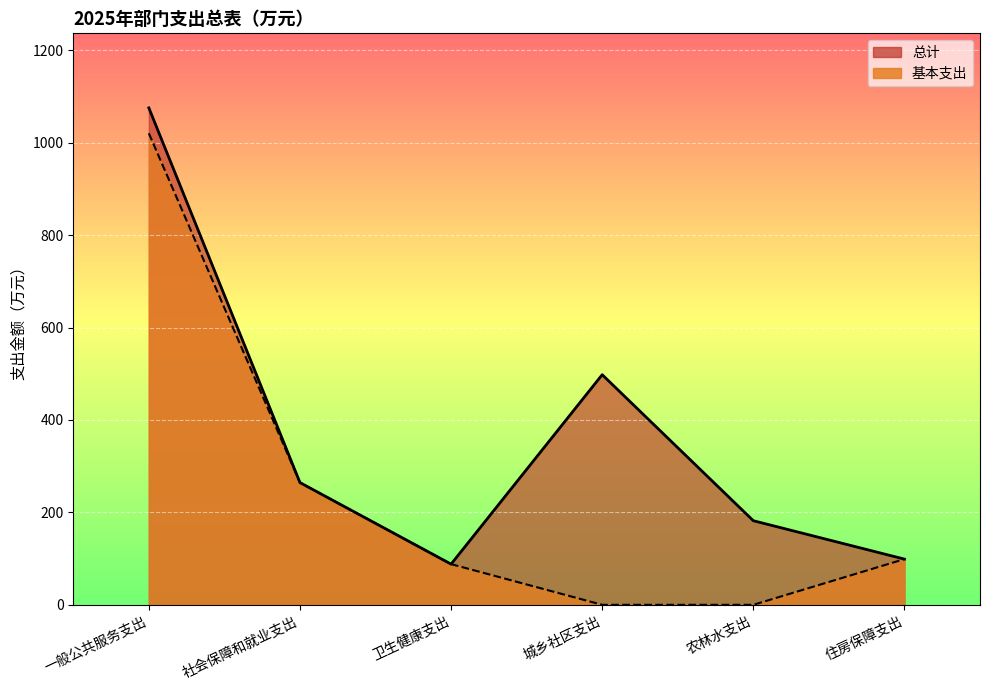

Does the chart display data point markers on the line(s)?

No